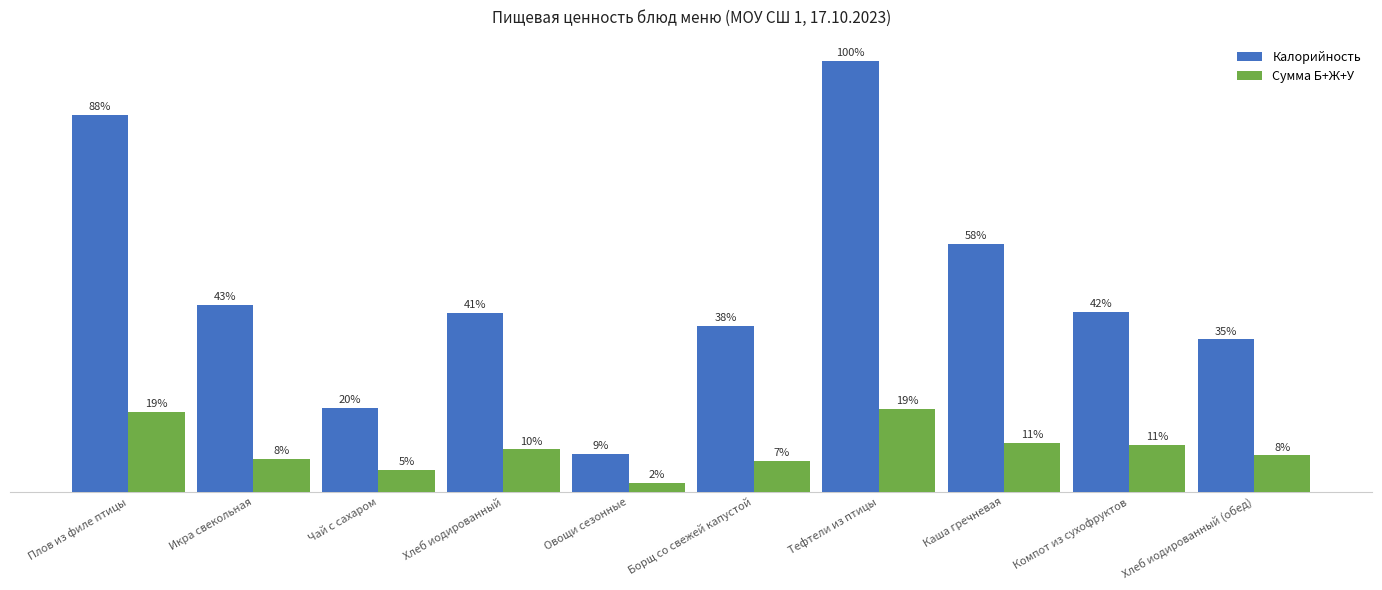

Are the bars grouped side by side (vs. stacked)?

Yes